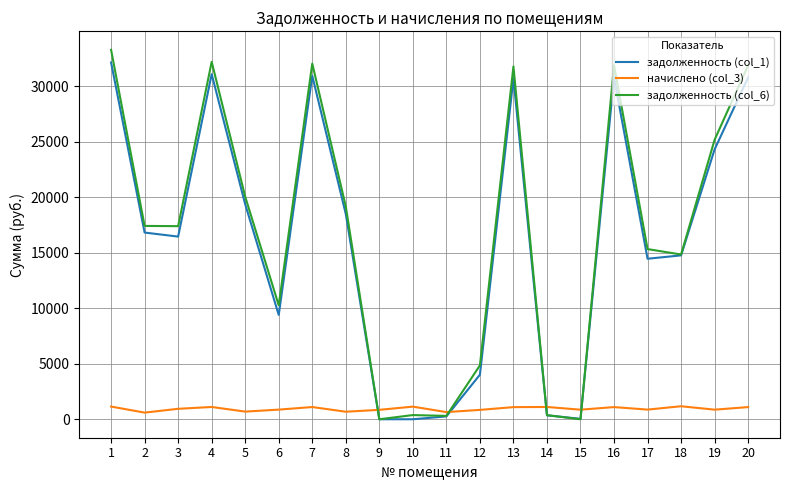

Which series has the widest spread of values?

задолженность (col_6)